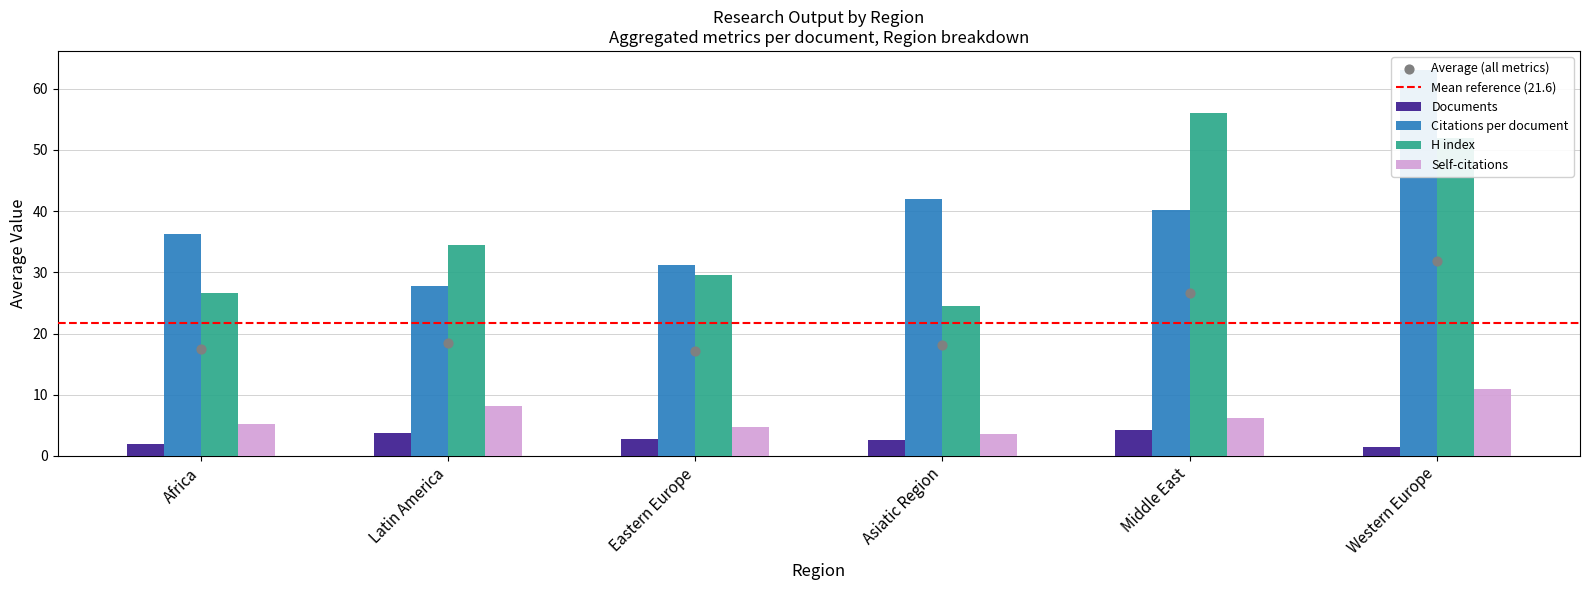

What are all the series names shown in the legend?

Documents, Citations per document, H index, Self-citations